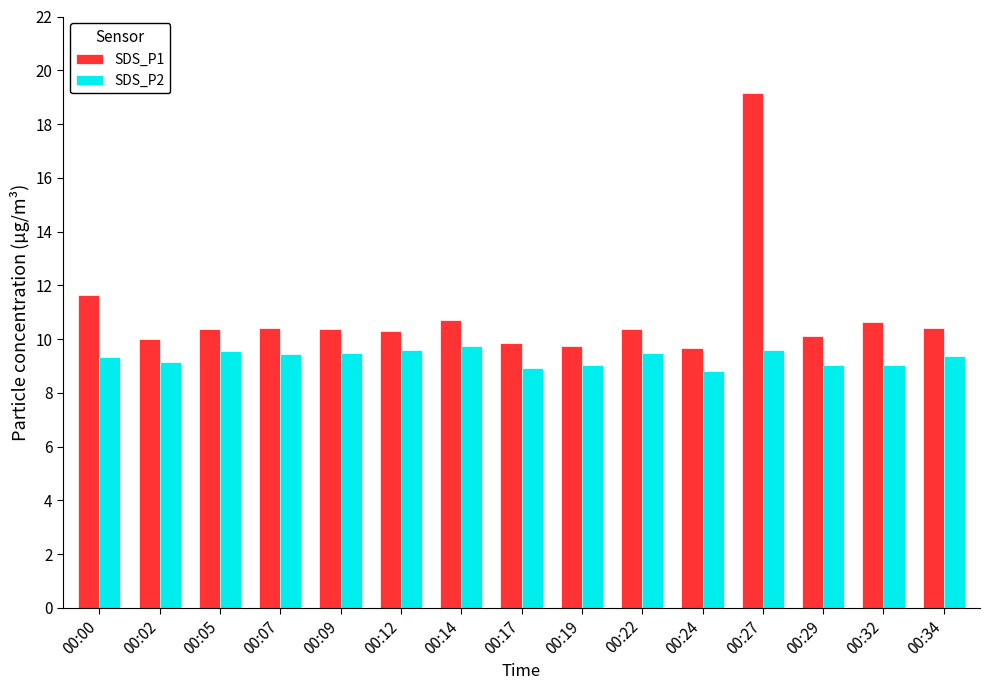

What are all the series names shown in the legend?

SDS_P1, SDS_P2